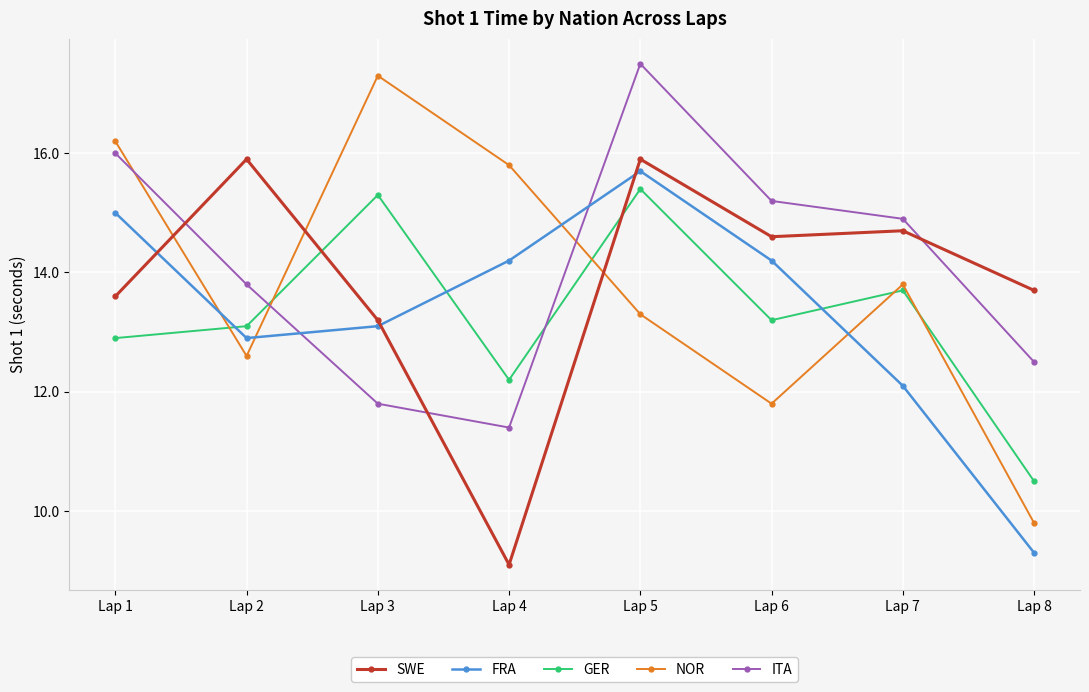

Is the value of ITA at Lap 8 greater than the value of GER at Lap 5?

No